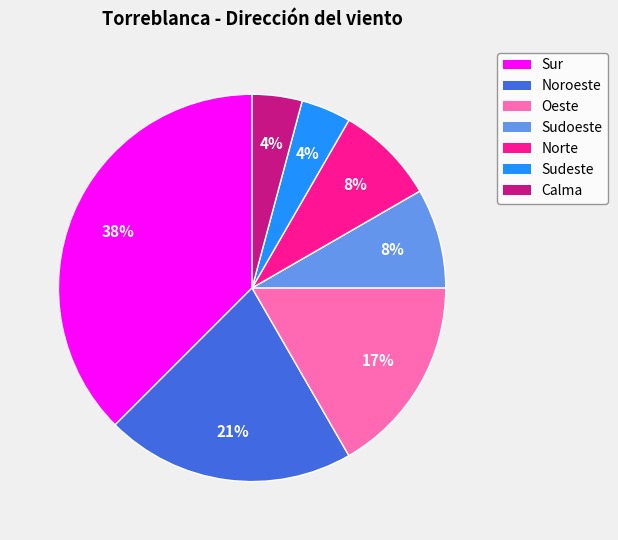

The Calma slice represents 10% of the pie. True or false?

False